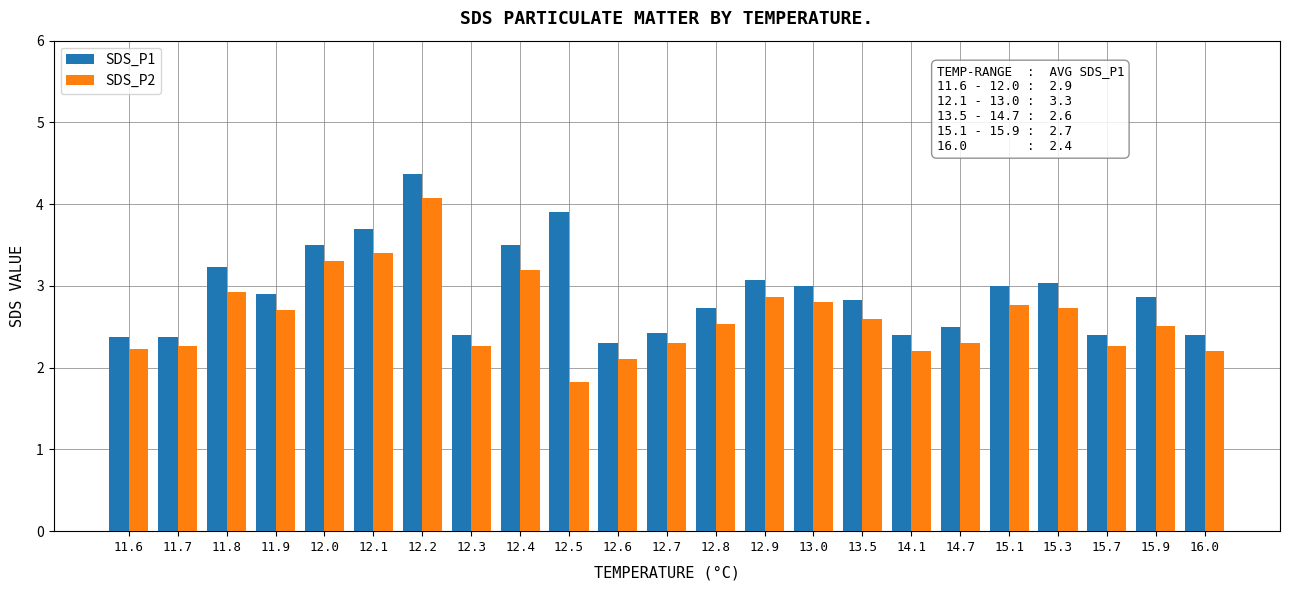

Count the number of data series in this chart.

2